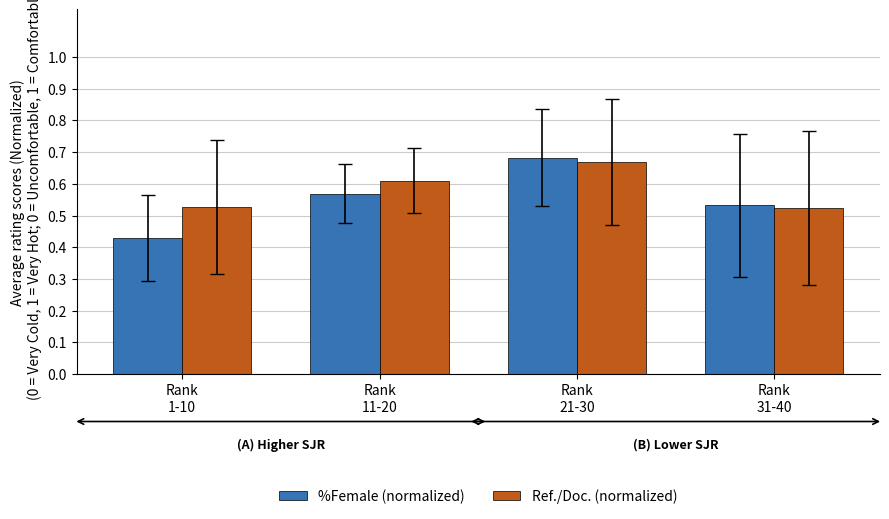

Count the Ref./Doc. (normalized) values in the range 0 to 1.

4